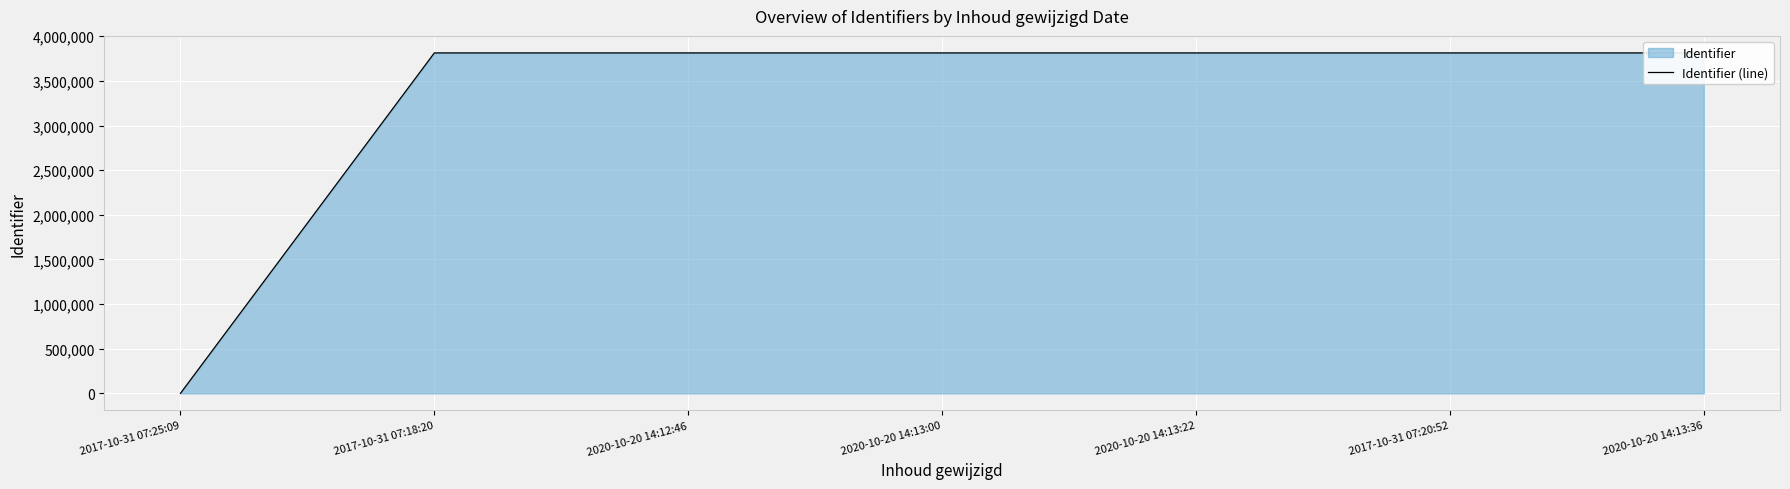

How many lines are shown in the chart?

1